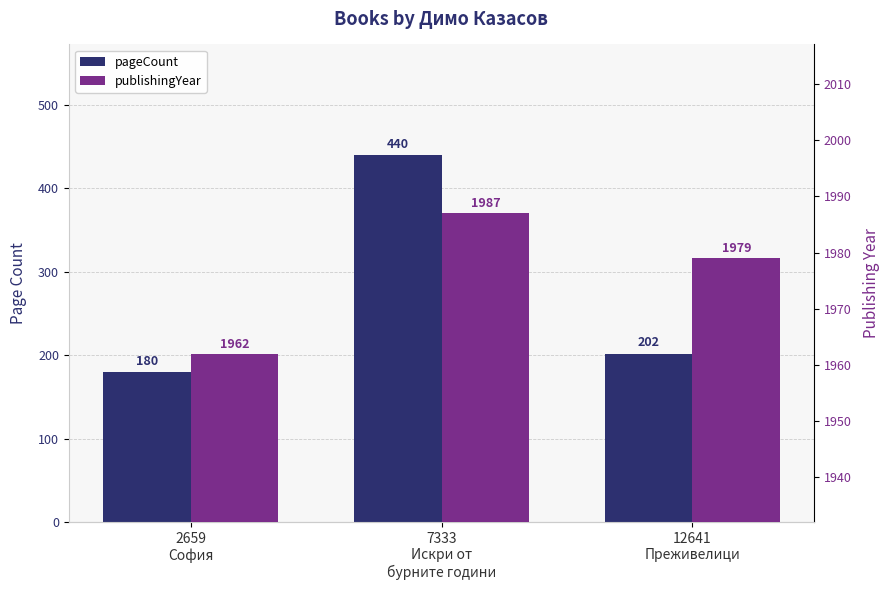

What is the label of the 2nd bar from the right?

7333
Искри от
бурните години